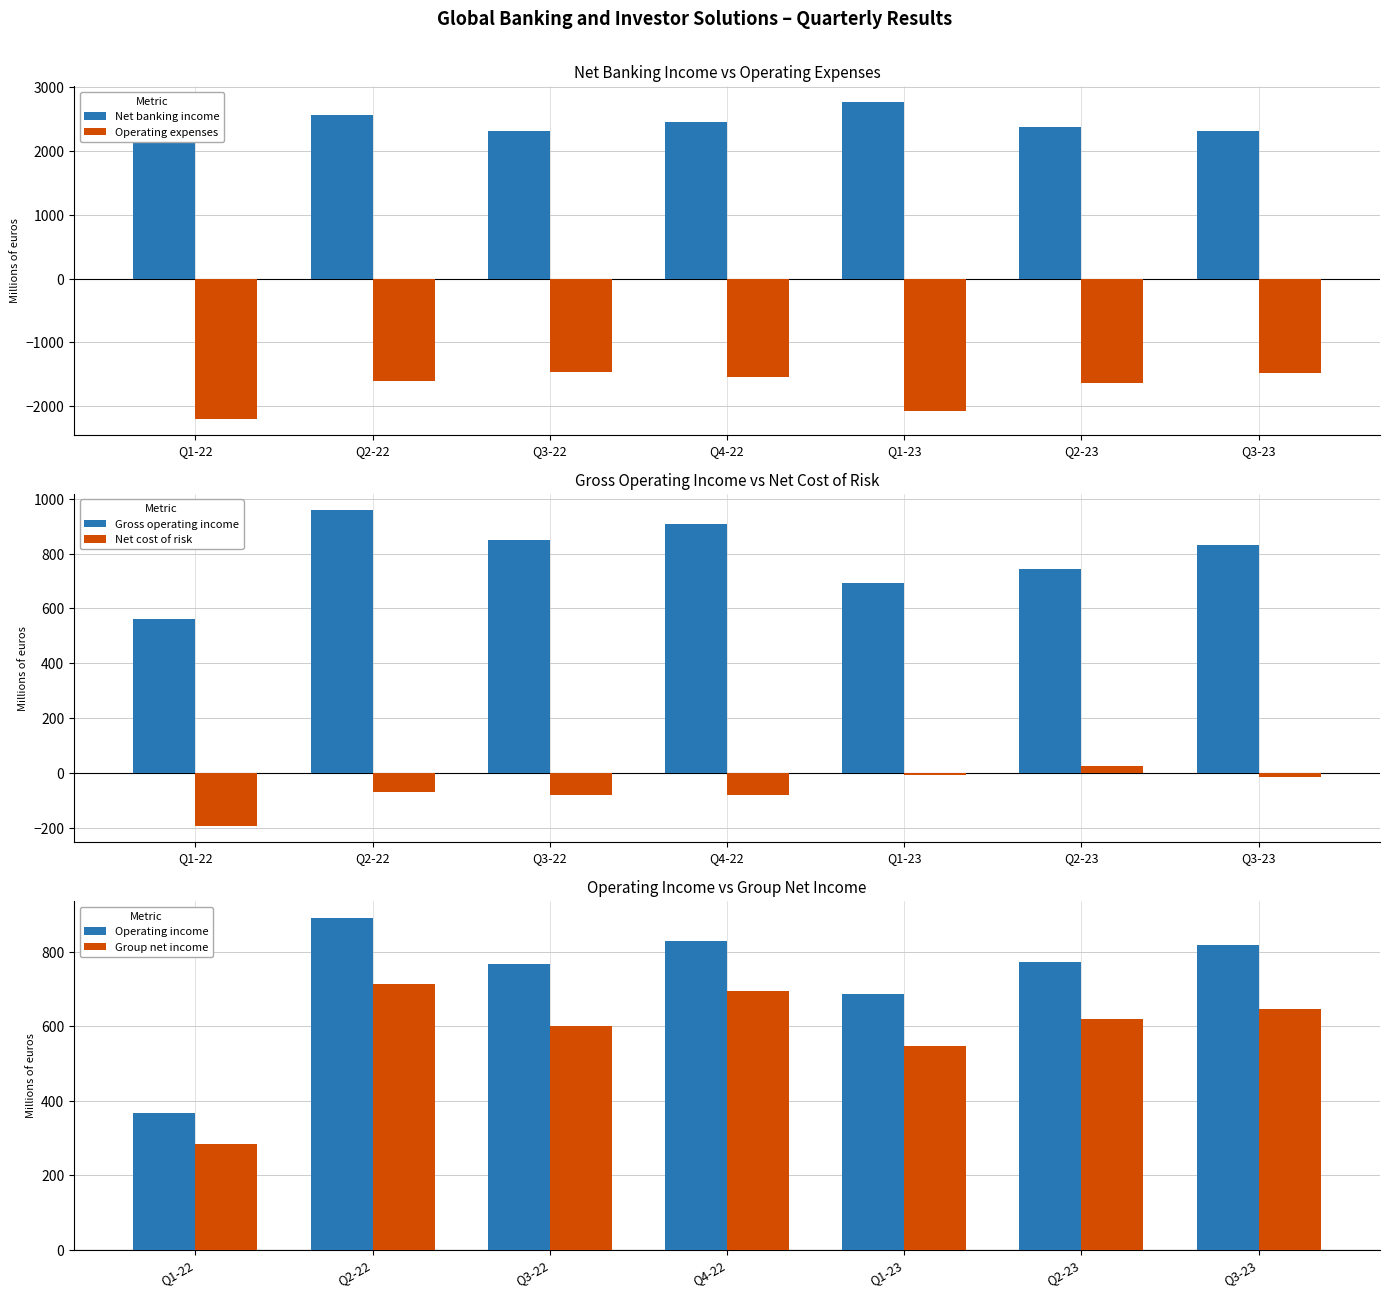

List the series in order of their peak value, highest first.

Net banking income, Gross operating income, Operating income, Group net income, Net cost of risk, Operating expenses